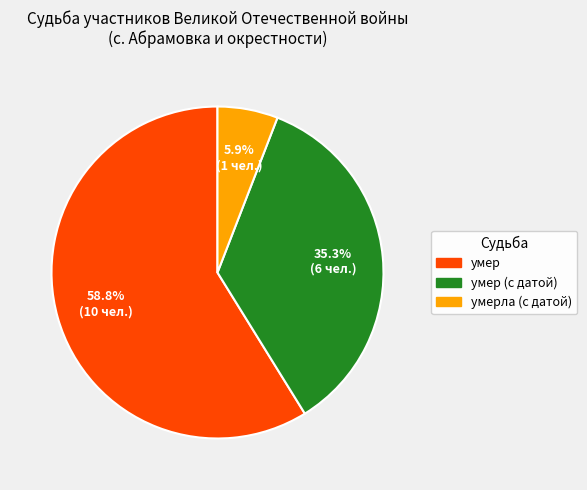

Is there a majority slice in this chart?

Yes